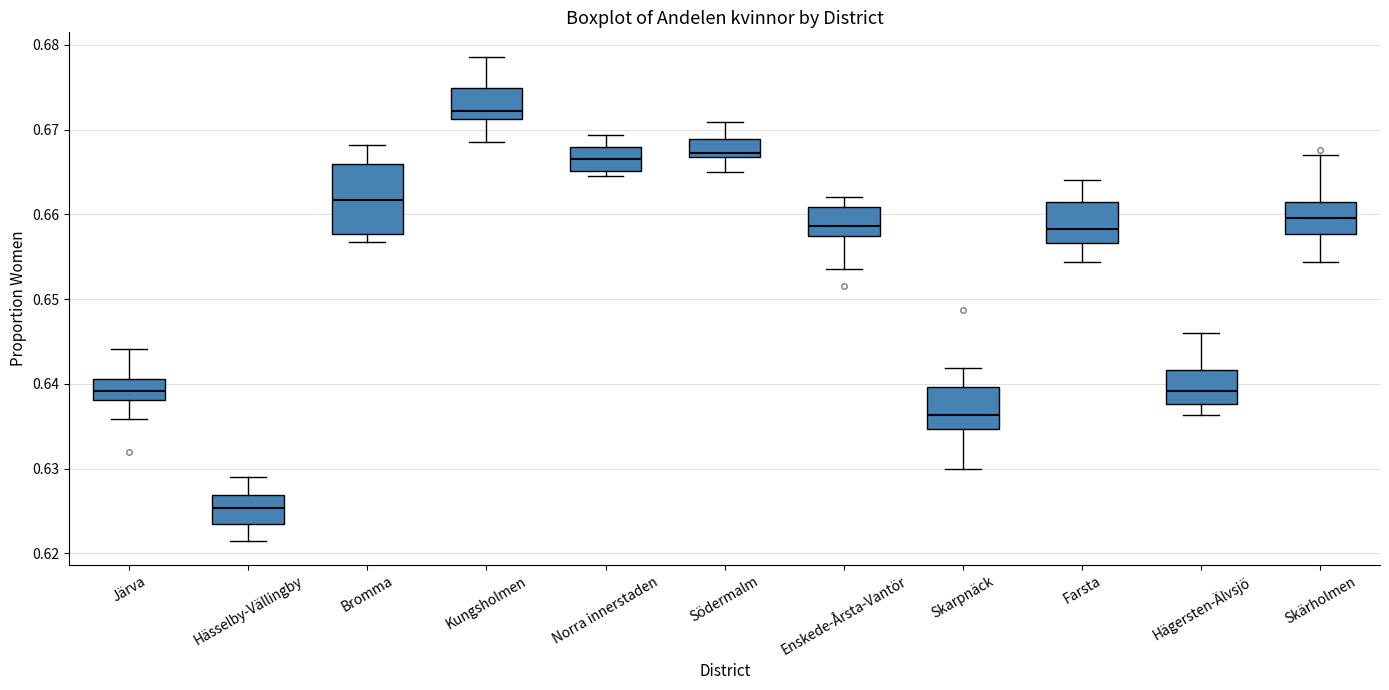

Where does the lower whisker of the box for Järva end on the y-axis? The values are not printed on the chart, so give them approximately, as read against the axis.

0.636